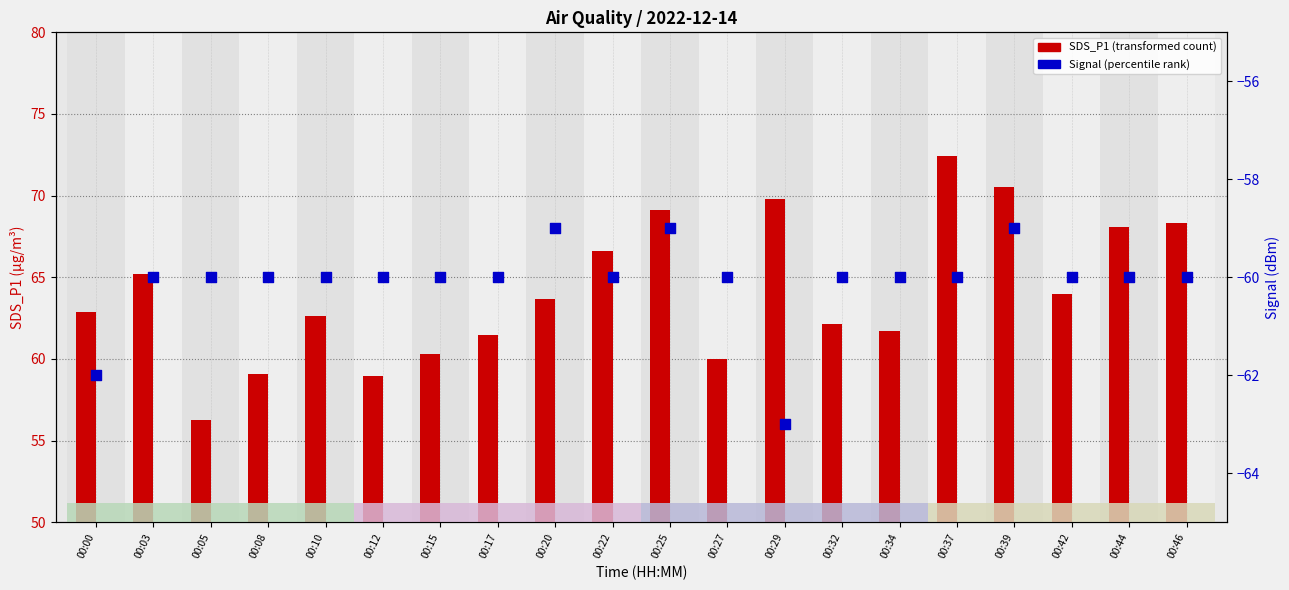

Is the value of Signal at 00:39 greater than the value of SDS_P1 at 00:12?

No